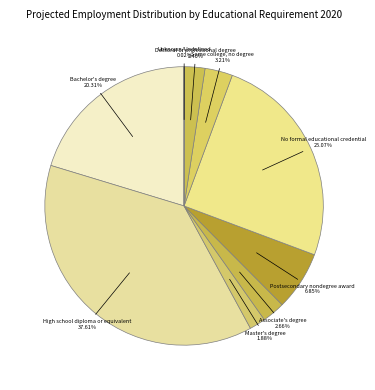

Does Doctoral or professional degree represent more than half of the total?

No